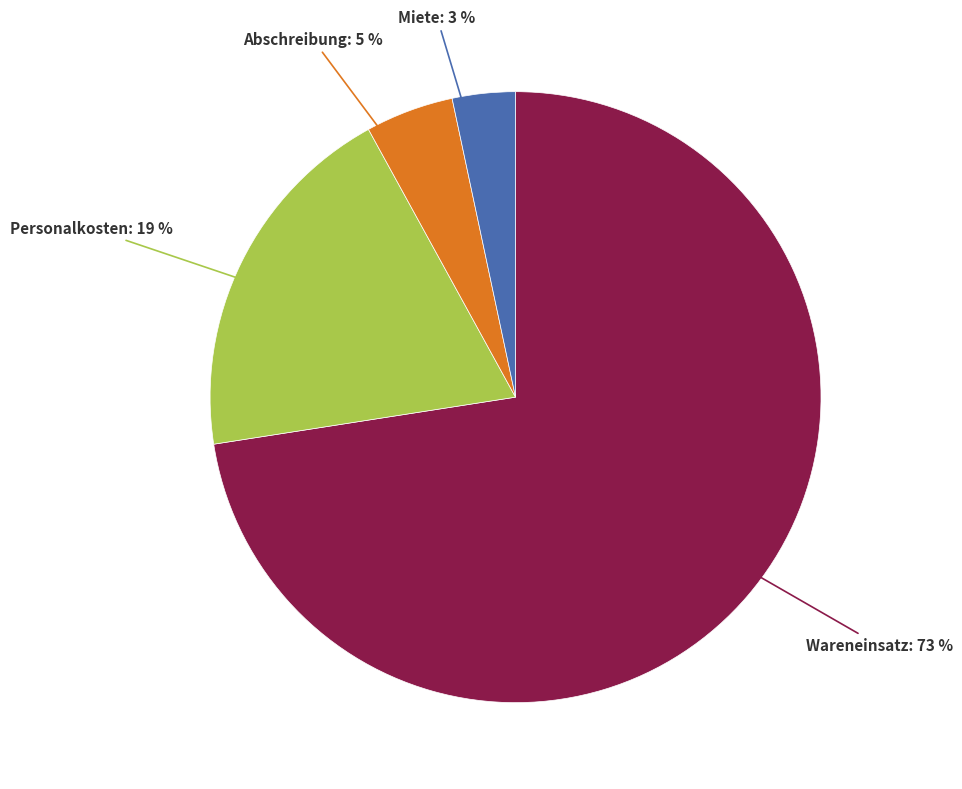

To the nearest percent, what is the average slice percentage?

25%